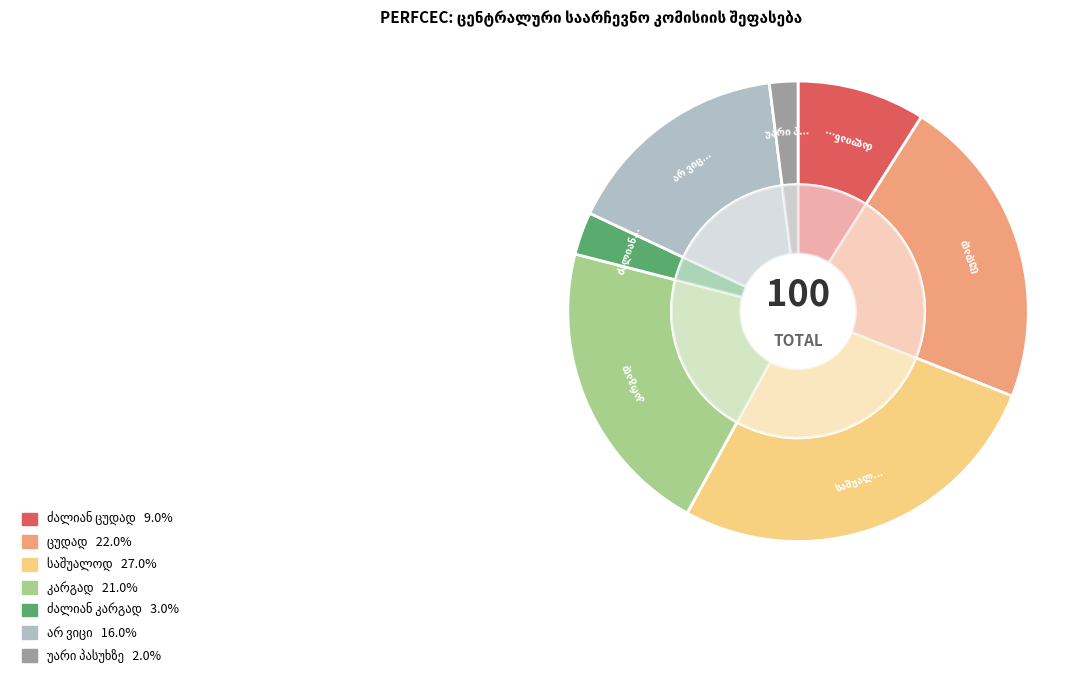

True or false: ცუდად accounts for 11% of the total.

False